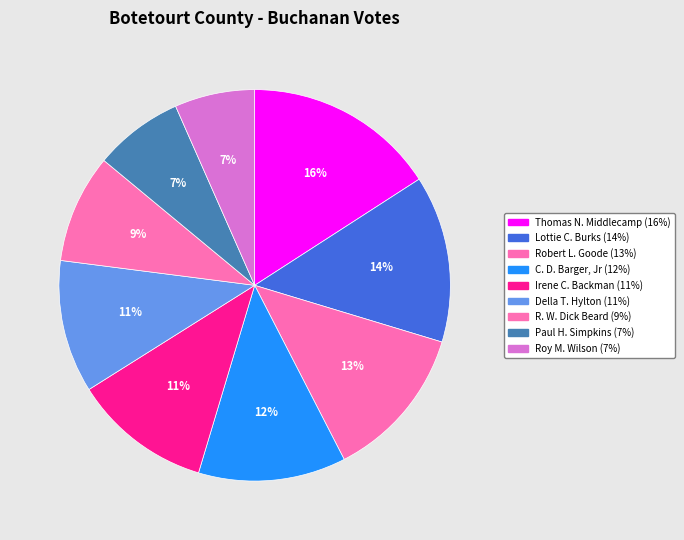

To the nearest percent, what portion does C. D. Barger, Jr represent?

12%